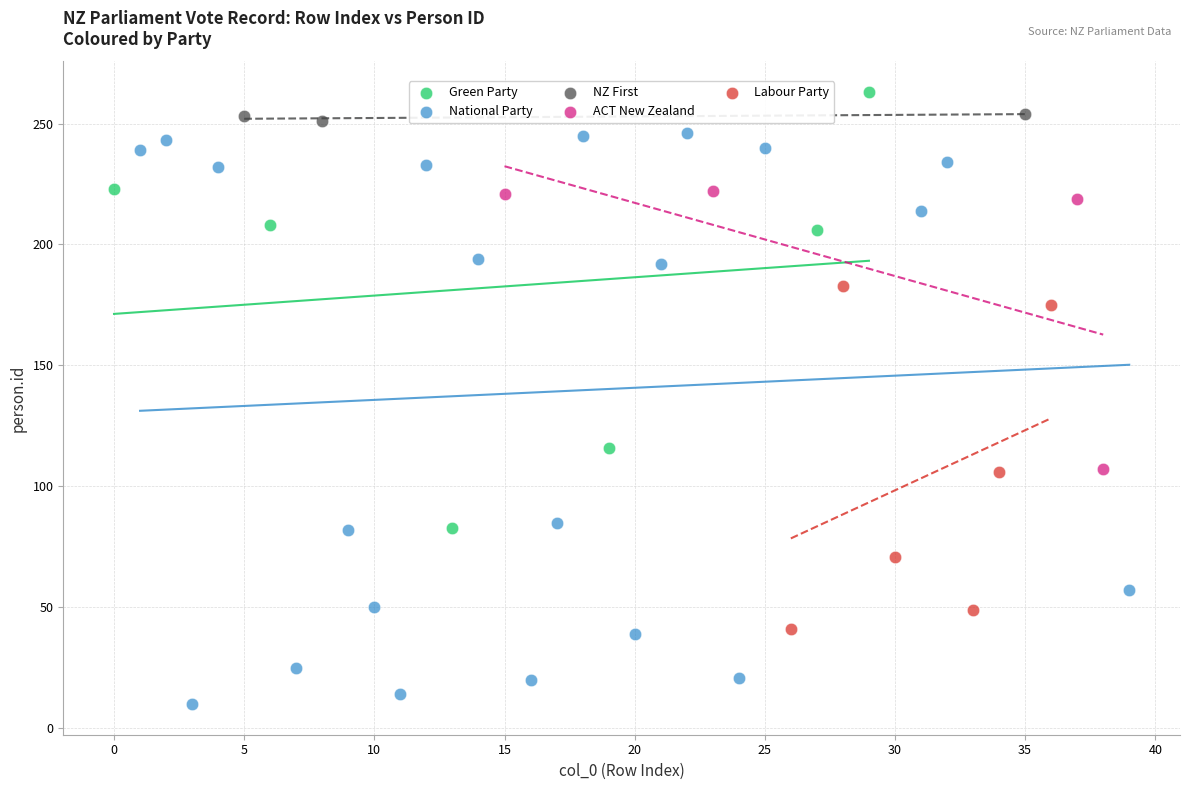

Which series reaches the minimum Y coordinate?

National Party